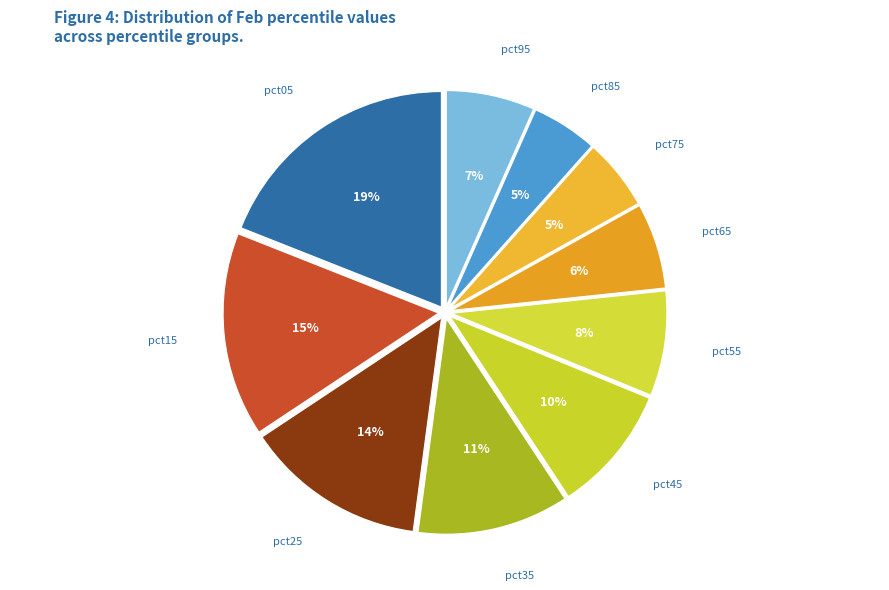

Which has a higher value, pct85 or pct55?

pct55